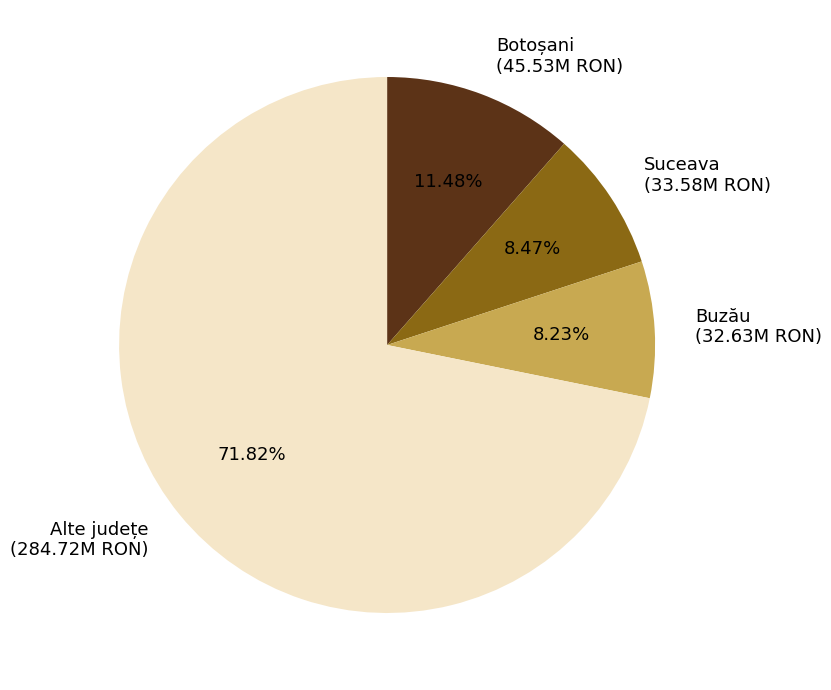

Between Alte județe (284.72M RON) and Buzău (32.63M RON), which is larger?

Alte județe (284.72M RON)